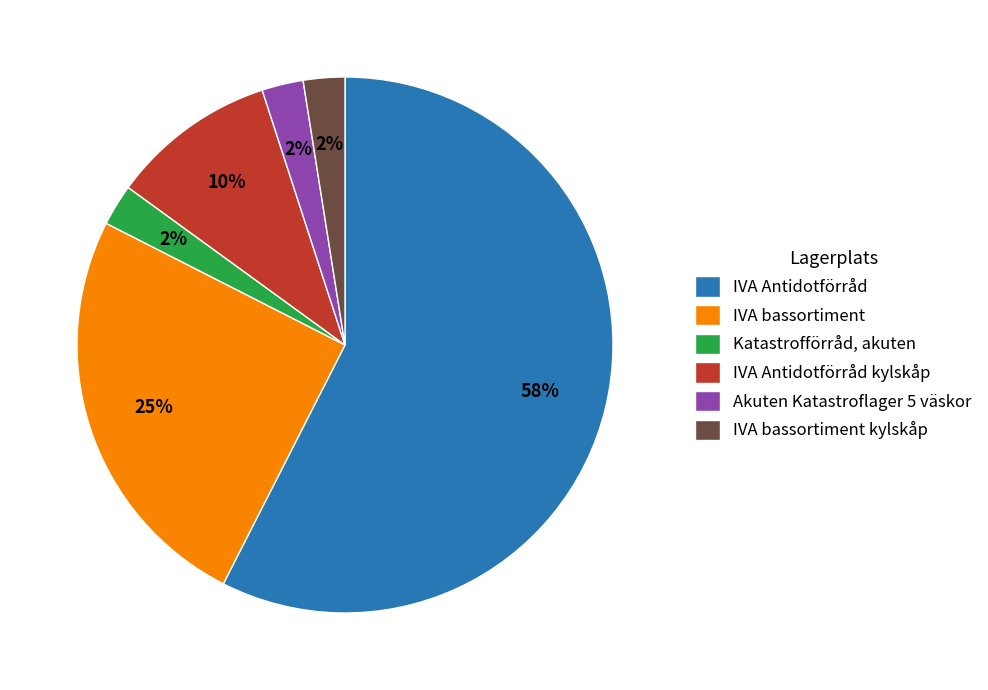

To the nearest percent, what is the average slice percentage?

17%